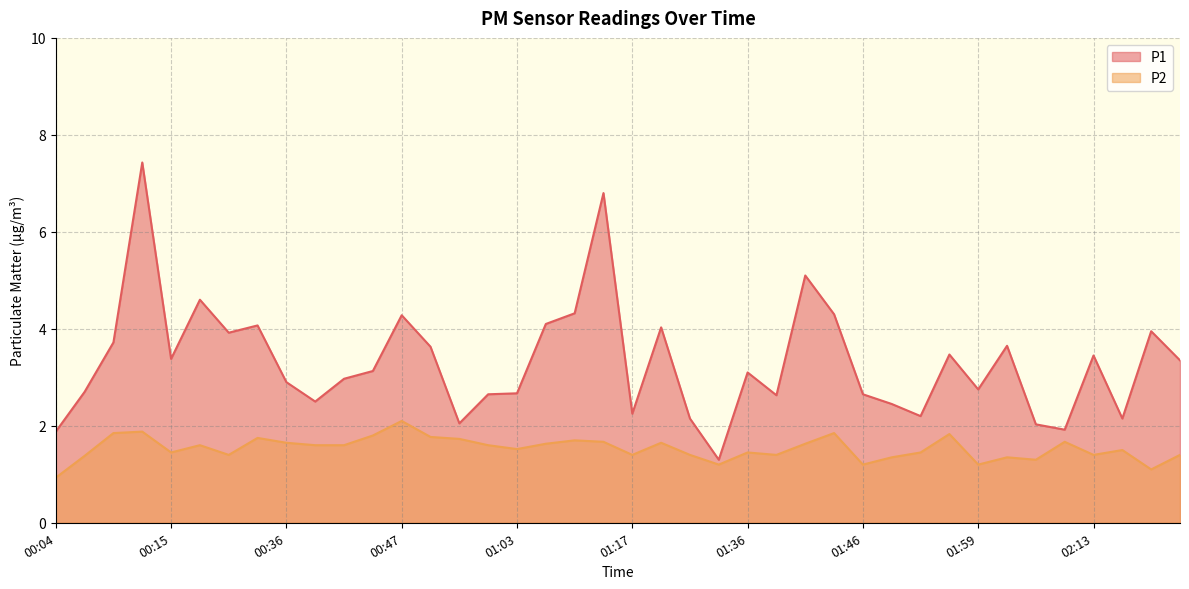

Is the value of P1 at 00:06 greater than the value of P2 at 01:01?

Yes